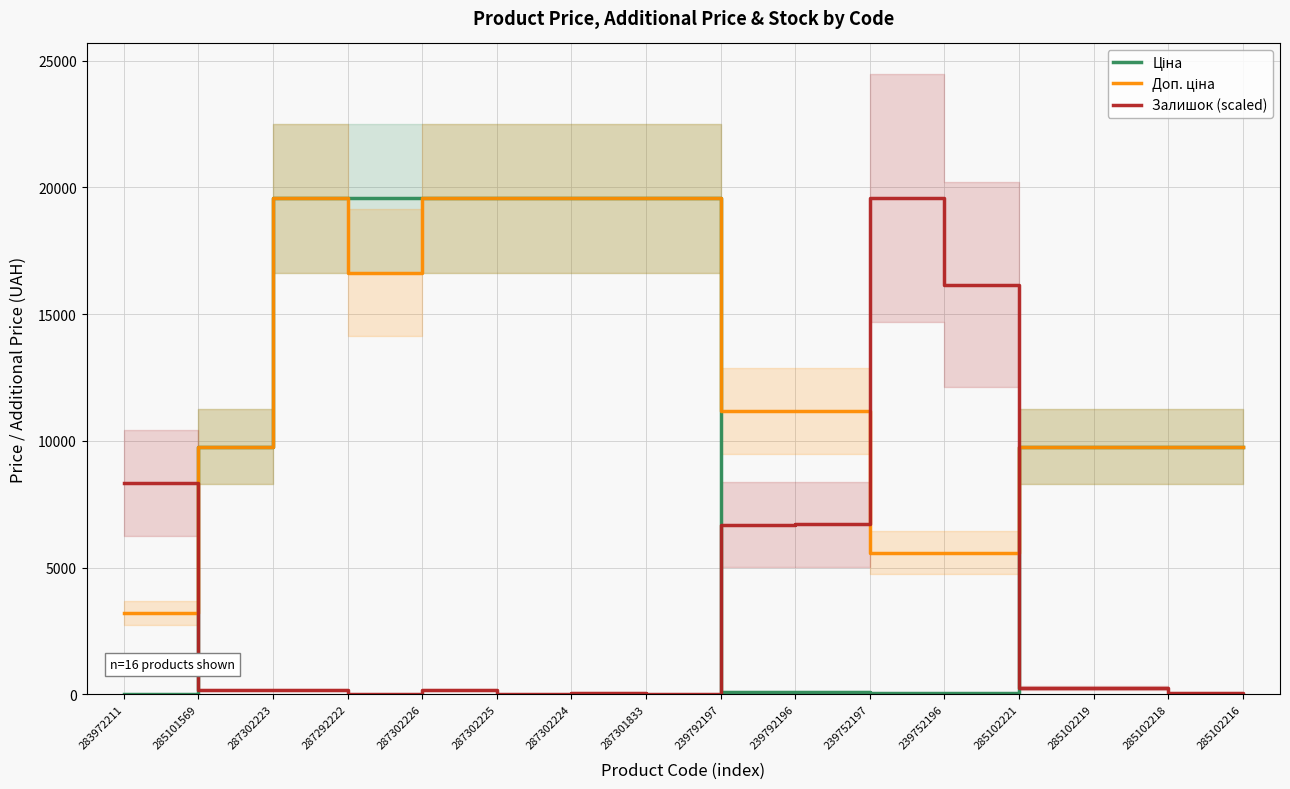

How many interior local valleys does the Доп. ціна series have?

1